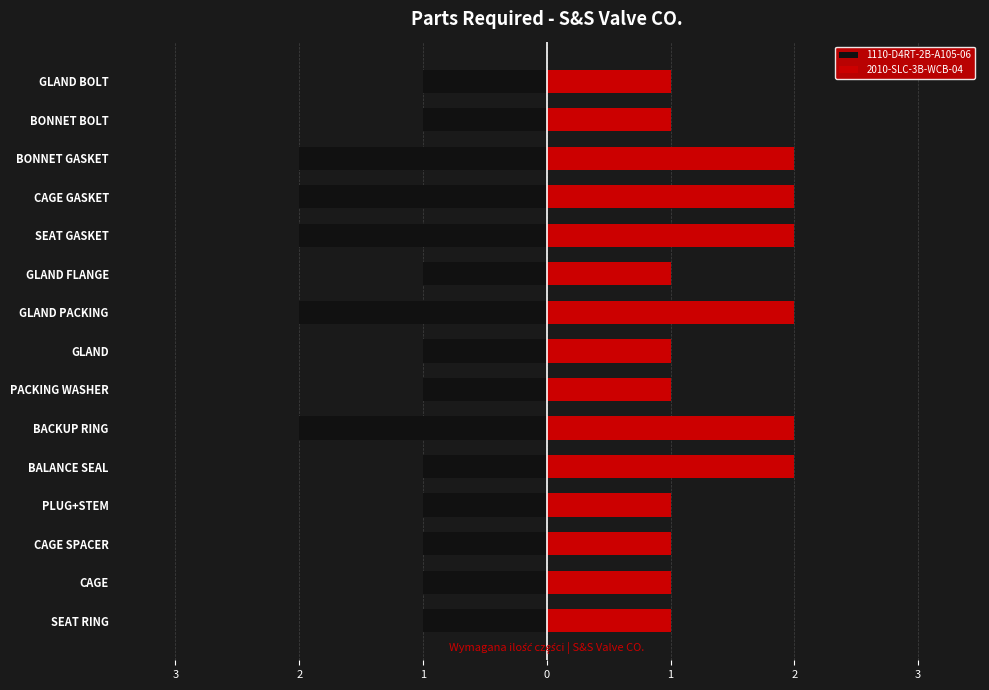

Does the chart contain stacked bars?

No